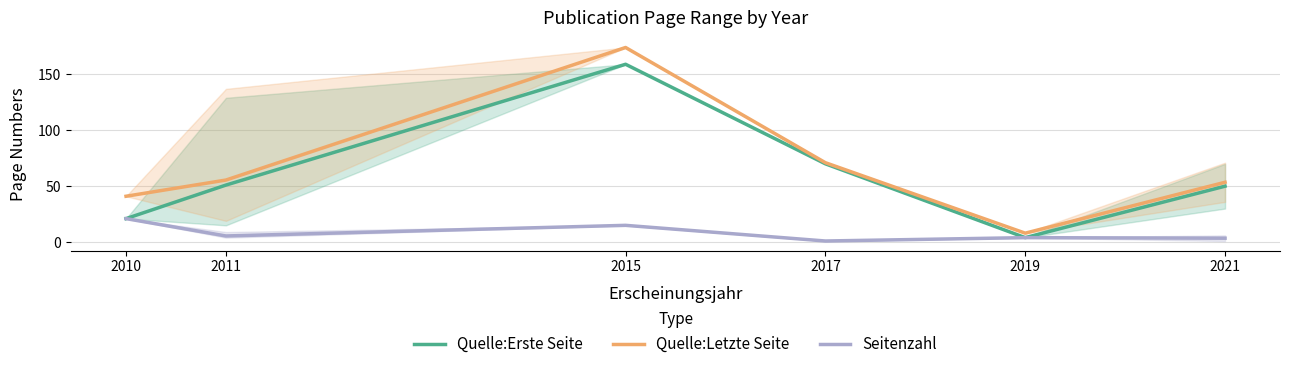

Rank the series at 2019 from lowest to highest value.

Quelle:Erste Seite, Seitenzahl, Quelle:Letzte Seite